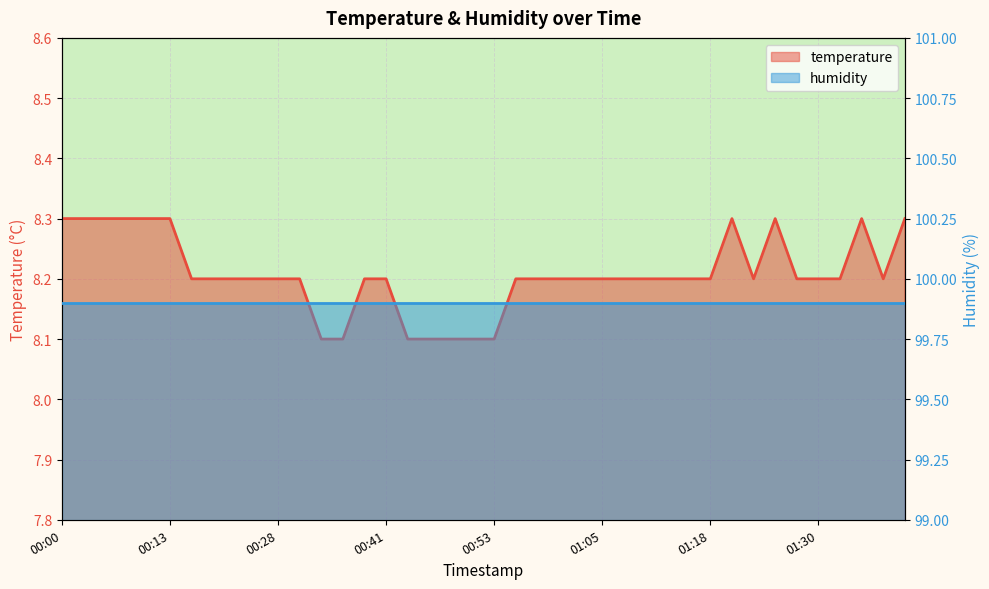

Which label corresponds to the smallest value in the chart?

00:33